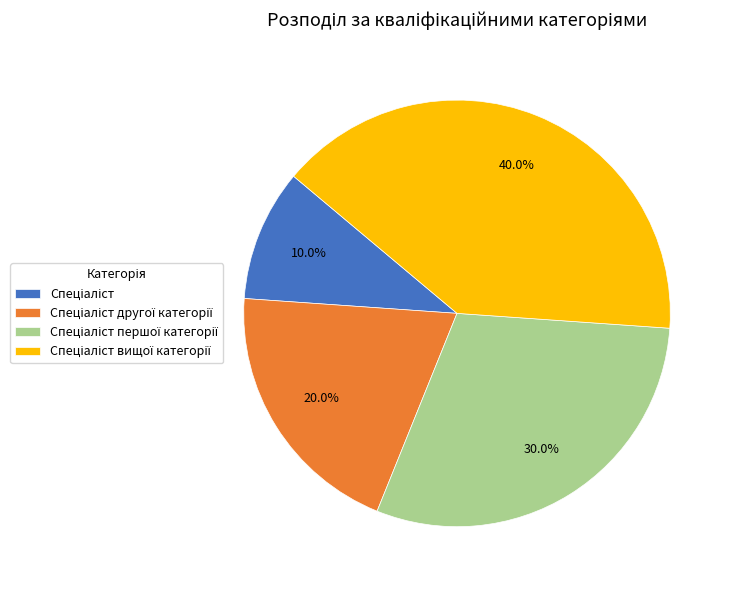

Is there any slice that represents more than half of the pie?

No